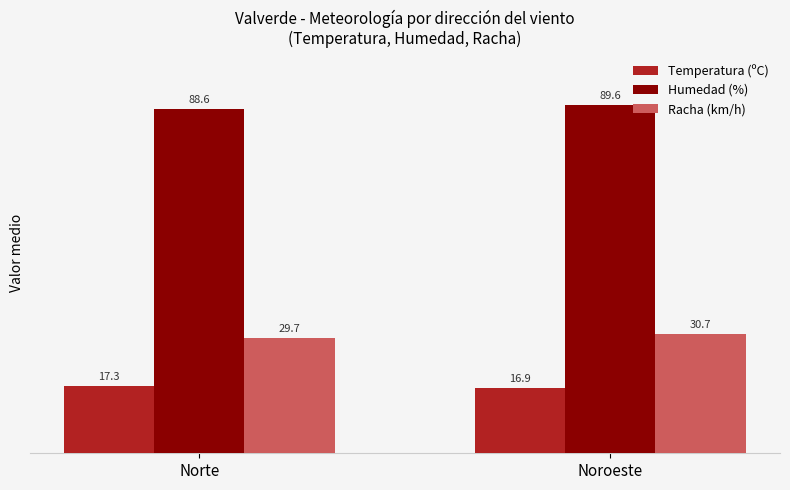

What are all the series names shown in the legend?

Temperatura (ºC), Humedad (%), Racha (km/h)